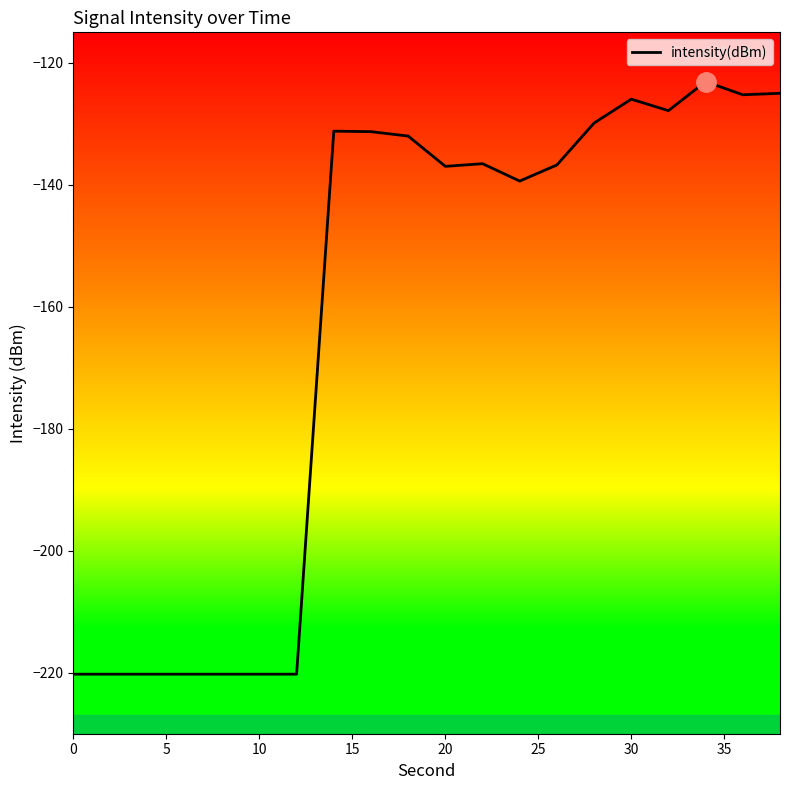

What is the greatest value displayed?

-123.1